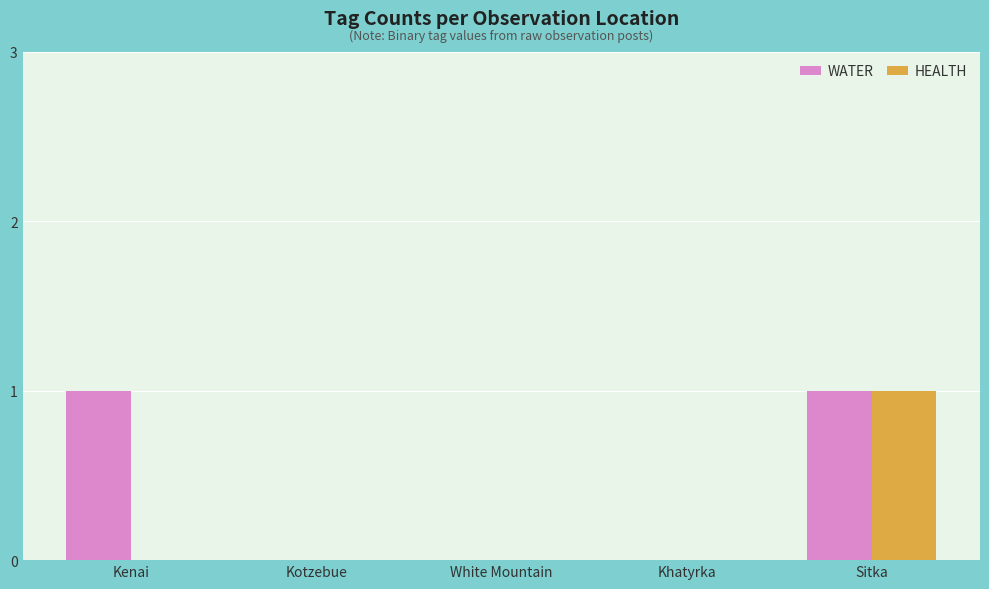

Reading left to right, extract all data points from this chart.

WATER: Kenai=1	Kotzebue=0	White Mountain=0	Khatyrka=0	Sitka=1
HEALTH: Kenai=0	Kotzebue=0	White Mountain=0	Khatyrka=0	Sitka=1